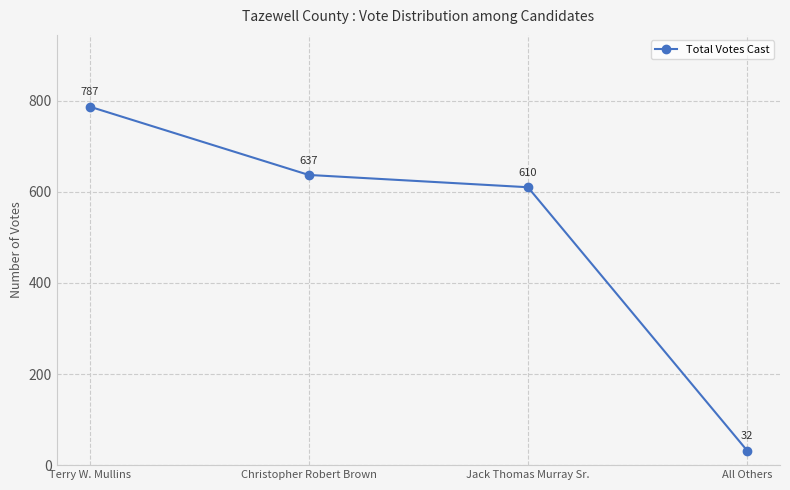

What is the maximum value shown in the chart?

787